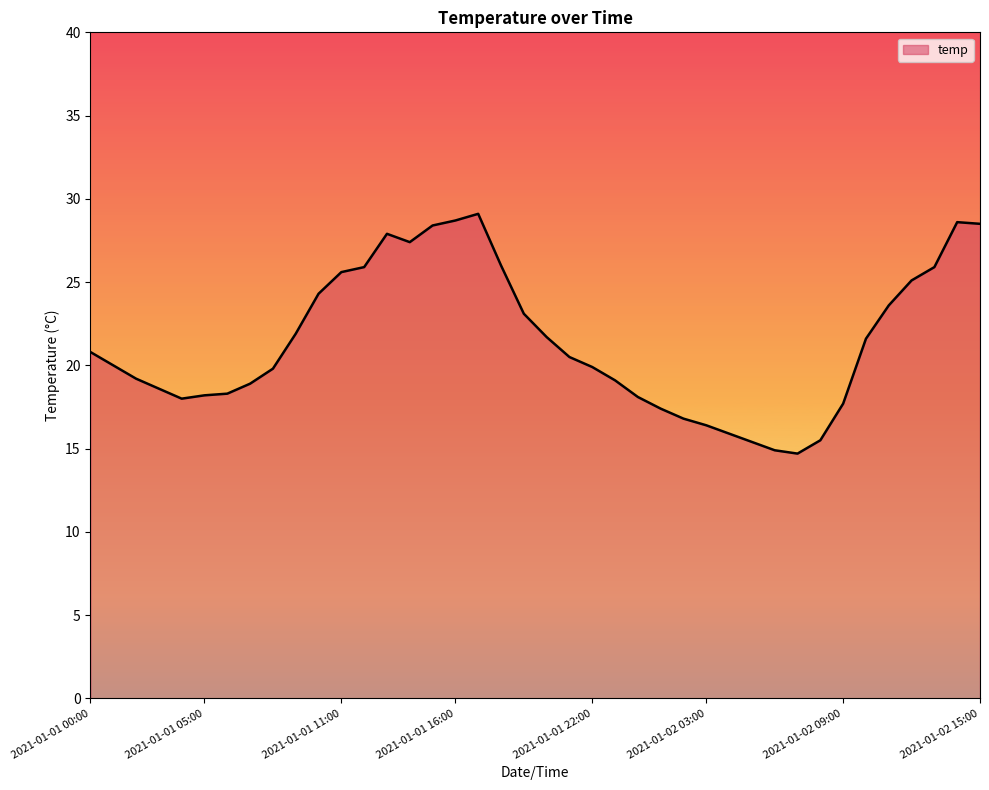

True or false: there are more than 0 points higher than both neighbors.

True